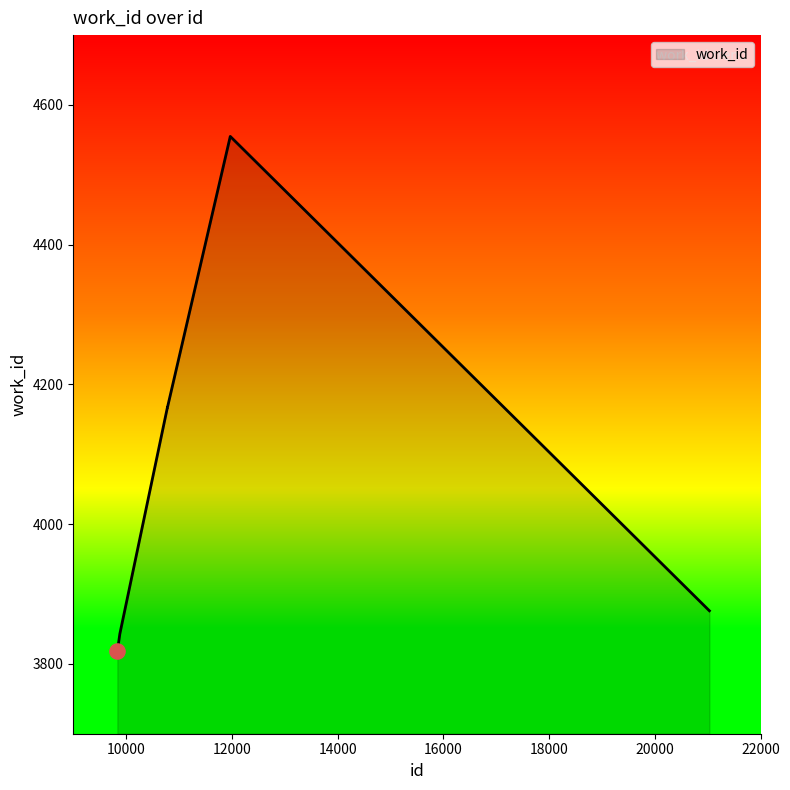

What is the difference between the maximum and minimum values?

737